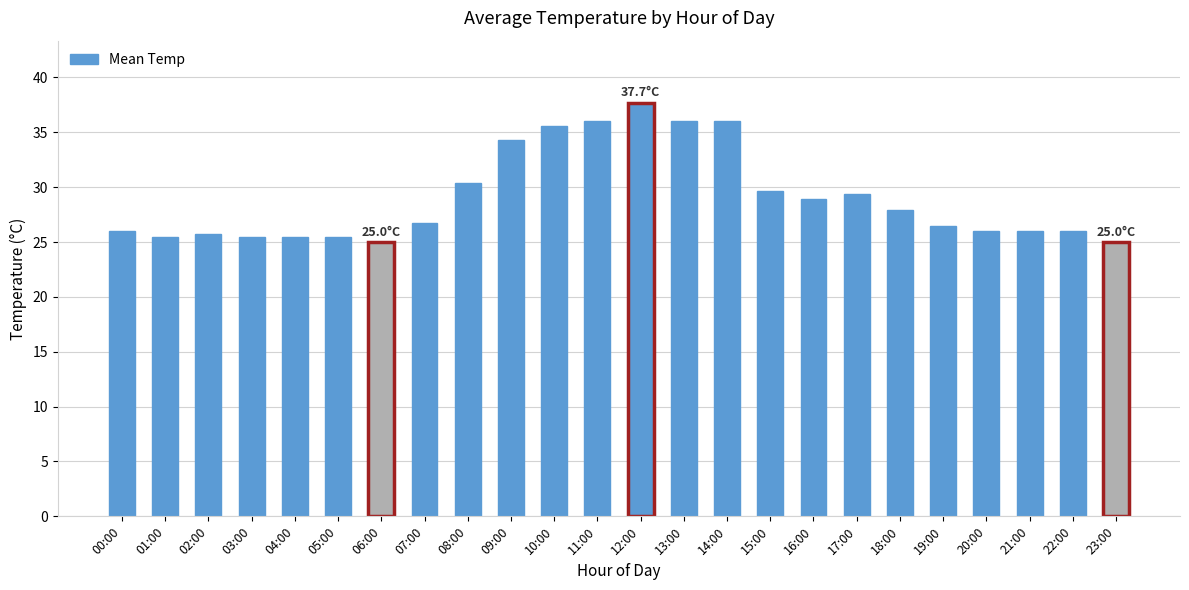

What is the smallest value displayed?

25.0